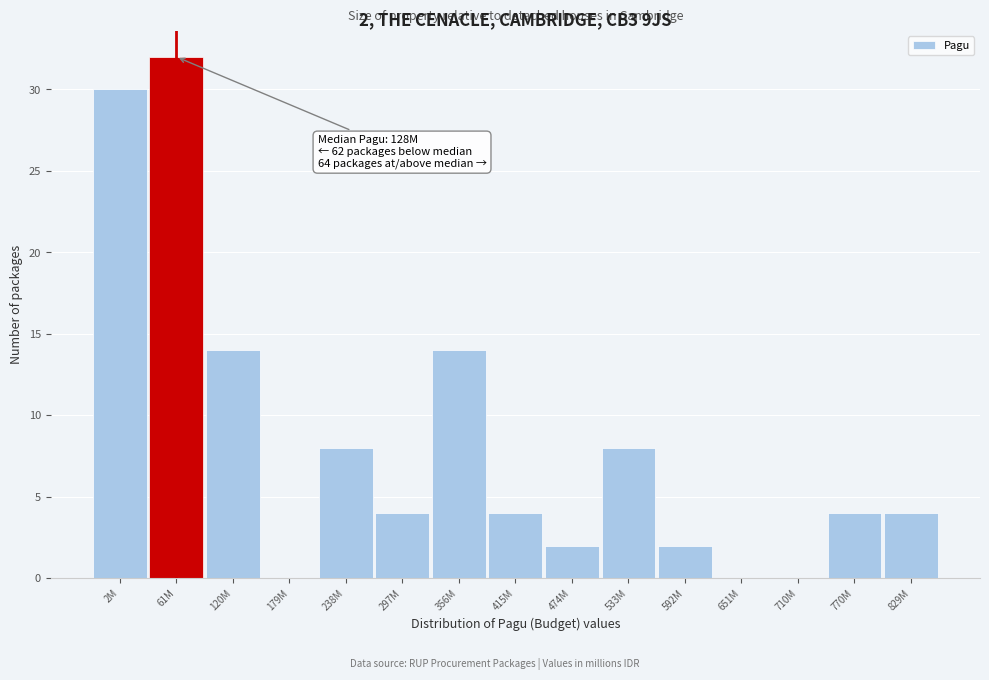

Reading left to right, extract all data points from this chart.

2M=30	61M=32	120M=14	179M=0	238M=8	297M=4	356M=14	415M=4	474M=2	533M=8	592M=2	651M=0	710M=0	770M=4	829M=4